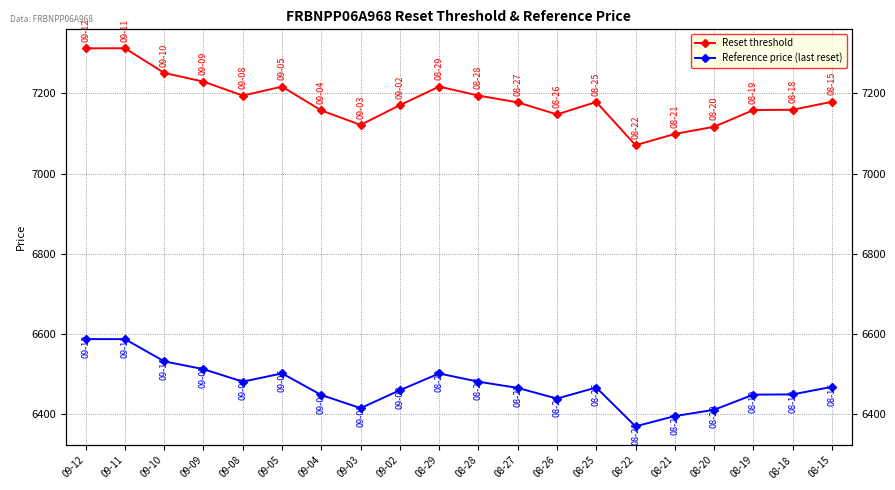

Which series has the largest range (max minus min)?

Reset threshold